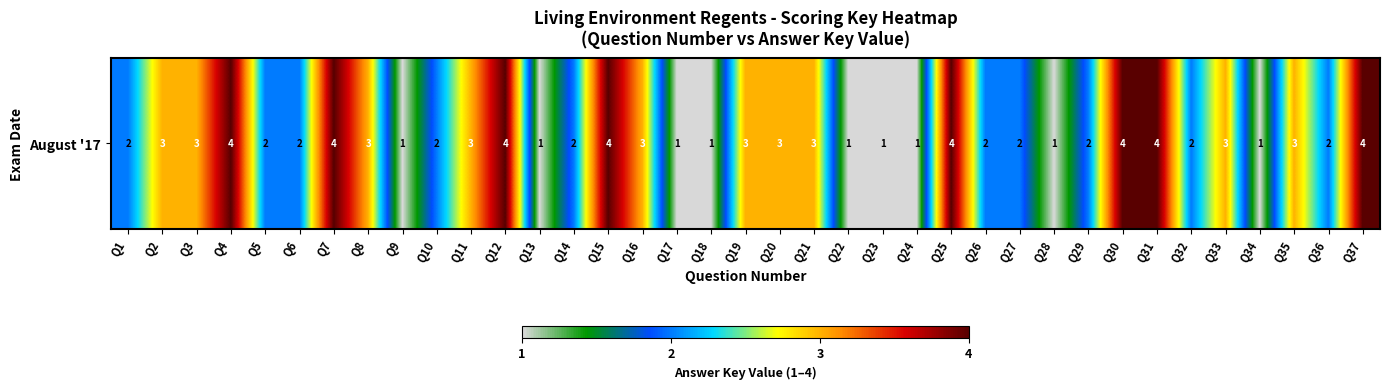

Which label corresponds to the smallest value in the chart?

Q9